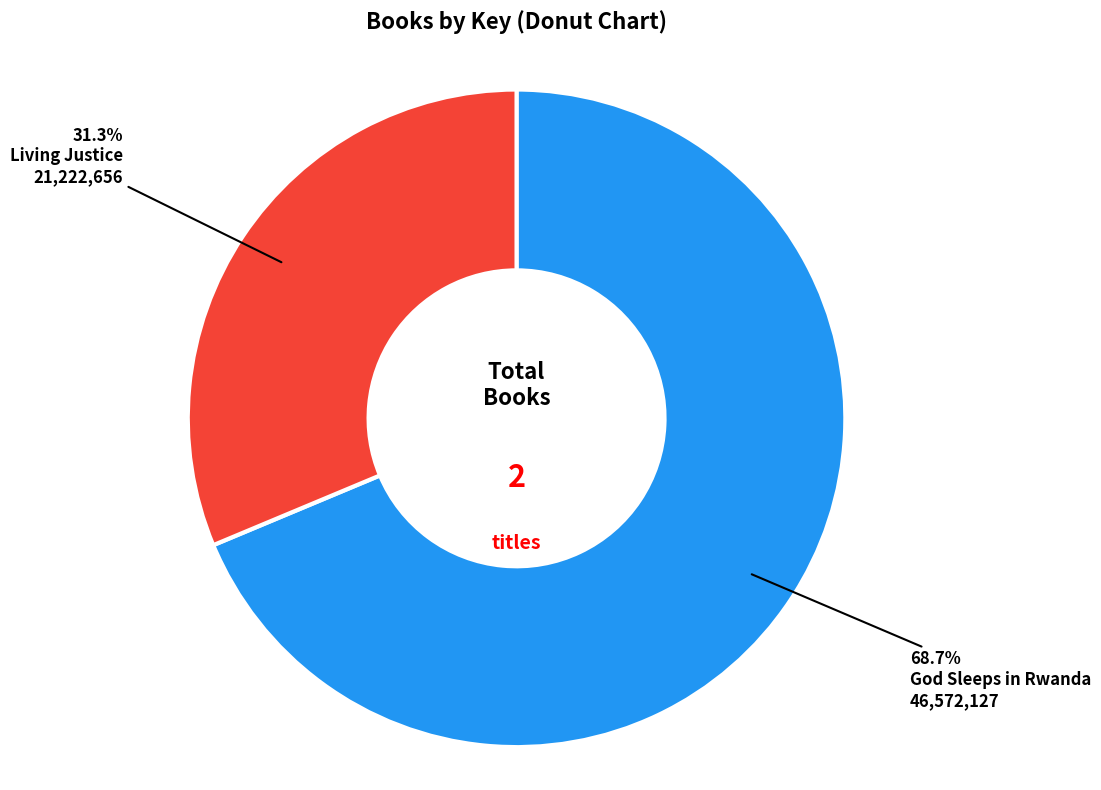

To the nearest percent, what is the combined percentage of Living Justice and God Sleeps in Rwanda?

100%